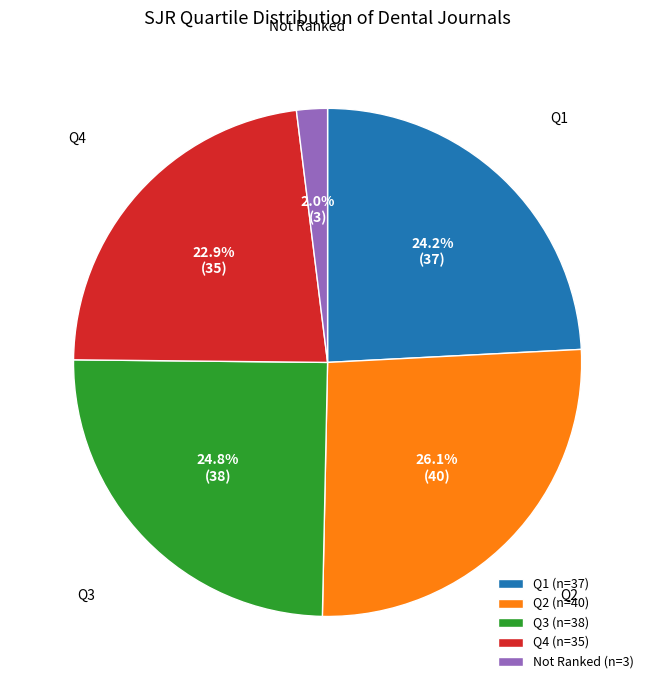

Between Q2 (n=40) and Not Ranked (n=3), which is larger?

Q2 (n=40)